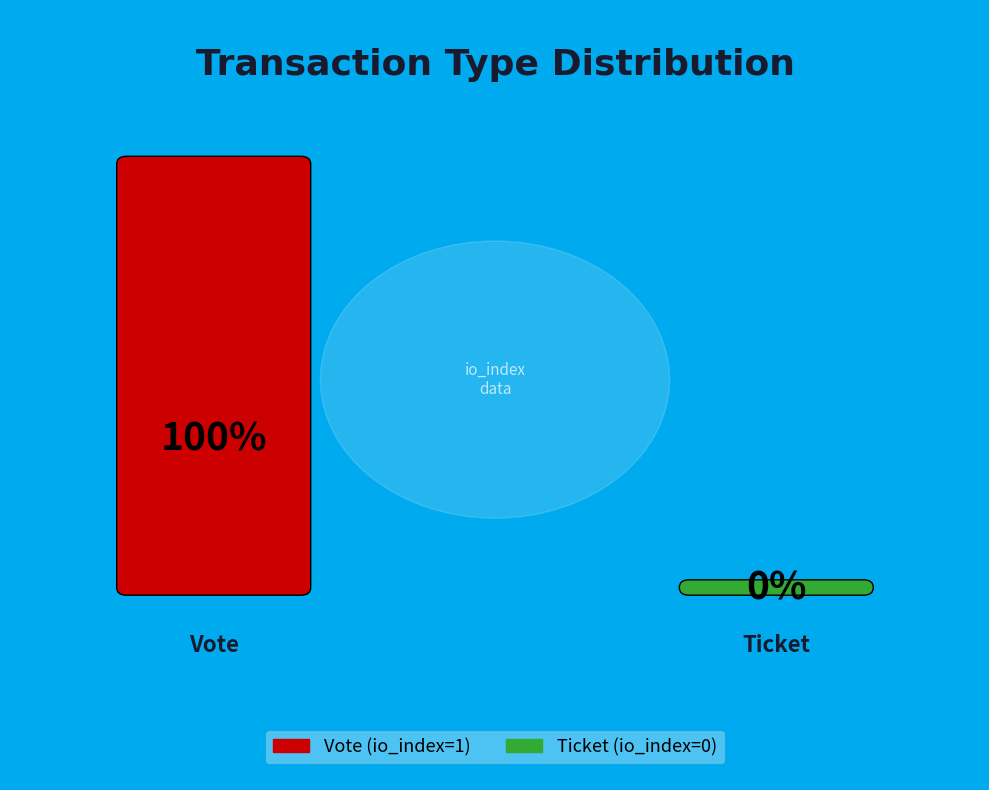

To the nearest percent, what is the difference between the Vote and Ticket slice percentages?

100%